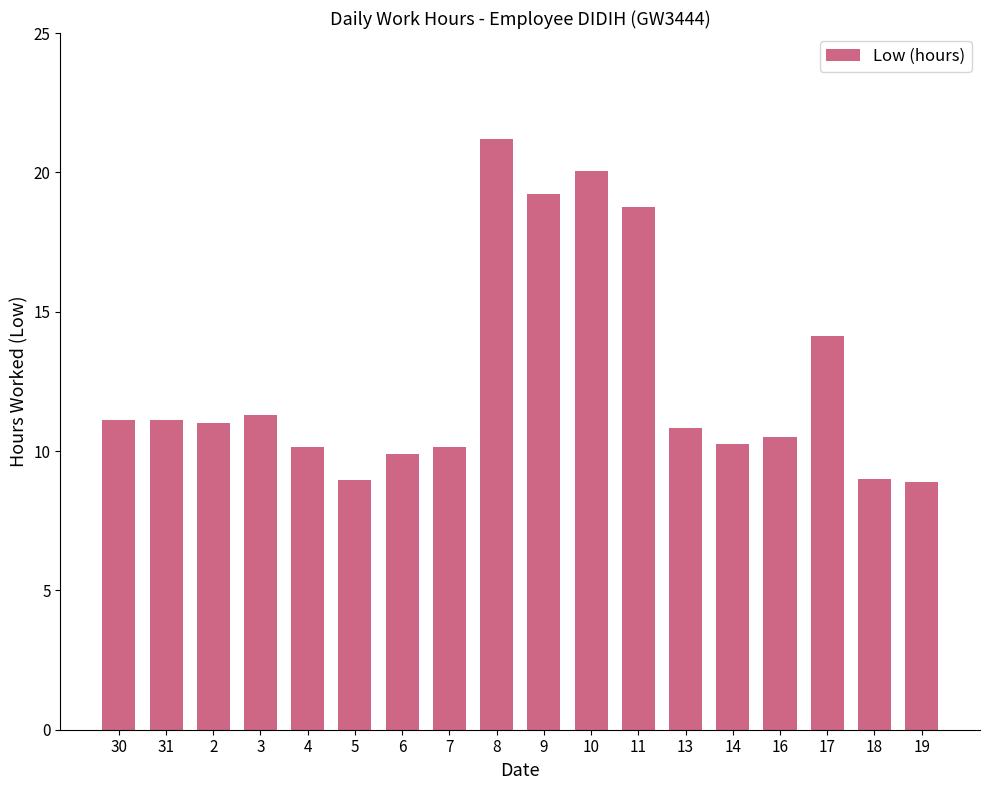

How many series are shown in this chart?

1